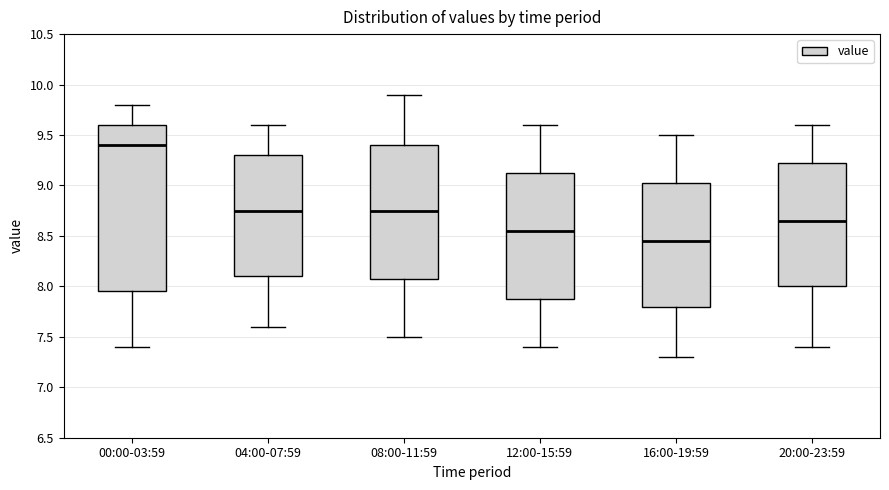

Which box has the highest median line?

00:00-03:59